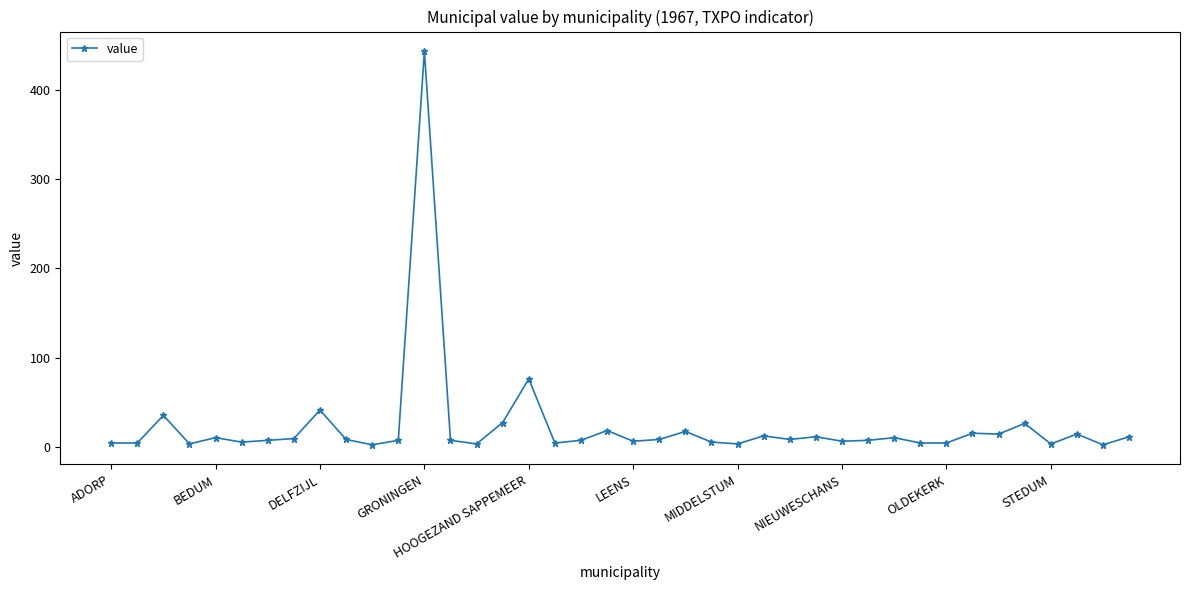

True or false: the data has more than 2 interior local peaks.

True